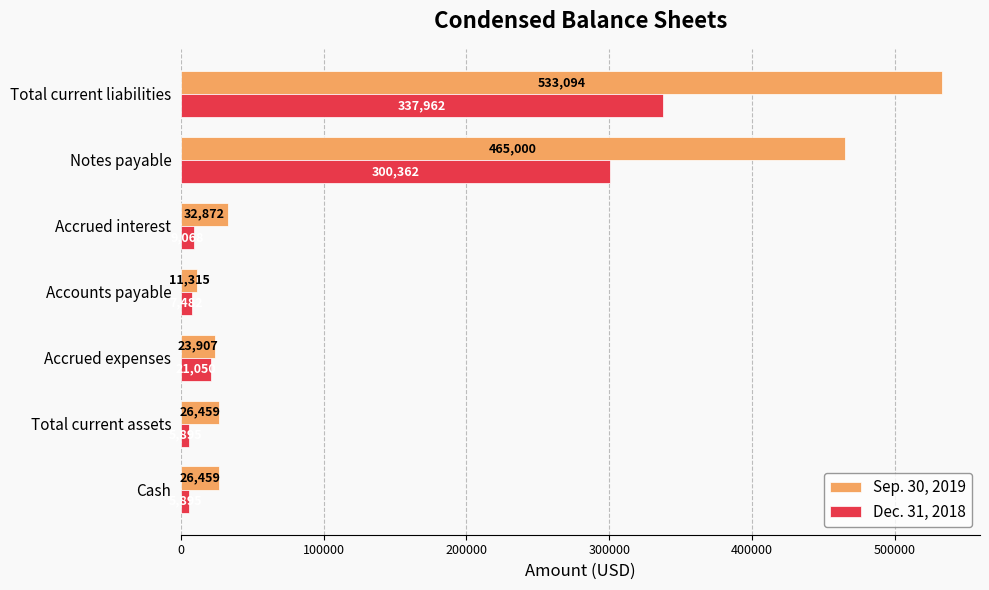

Which series has the largest total across all categories?

Sep. 30, 2019